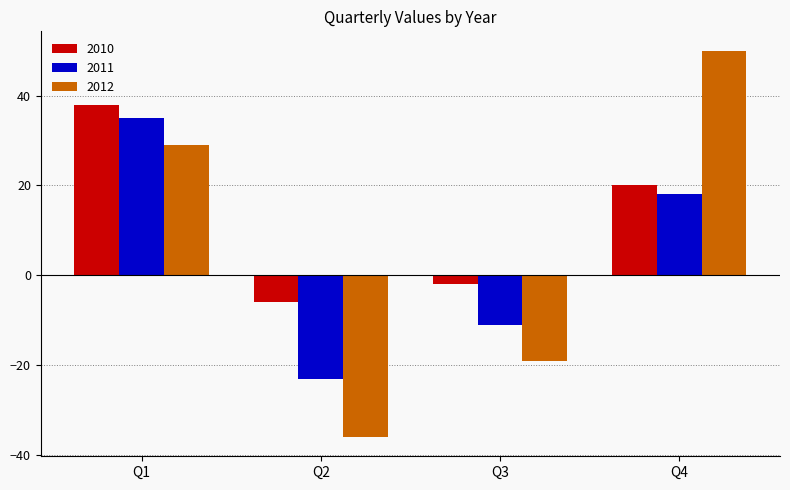

Which label corresponds to the largest value in the chart?

Q4